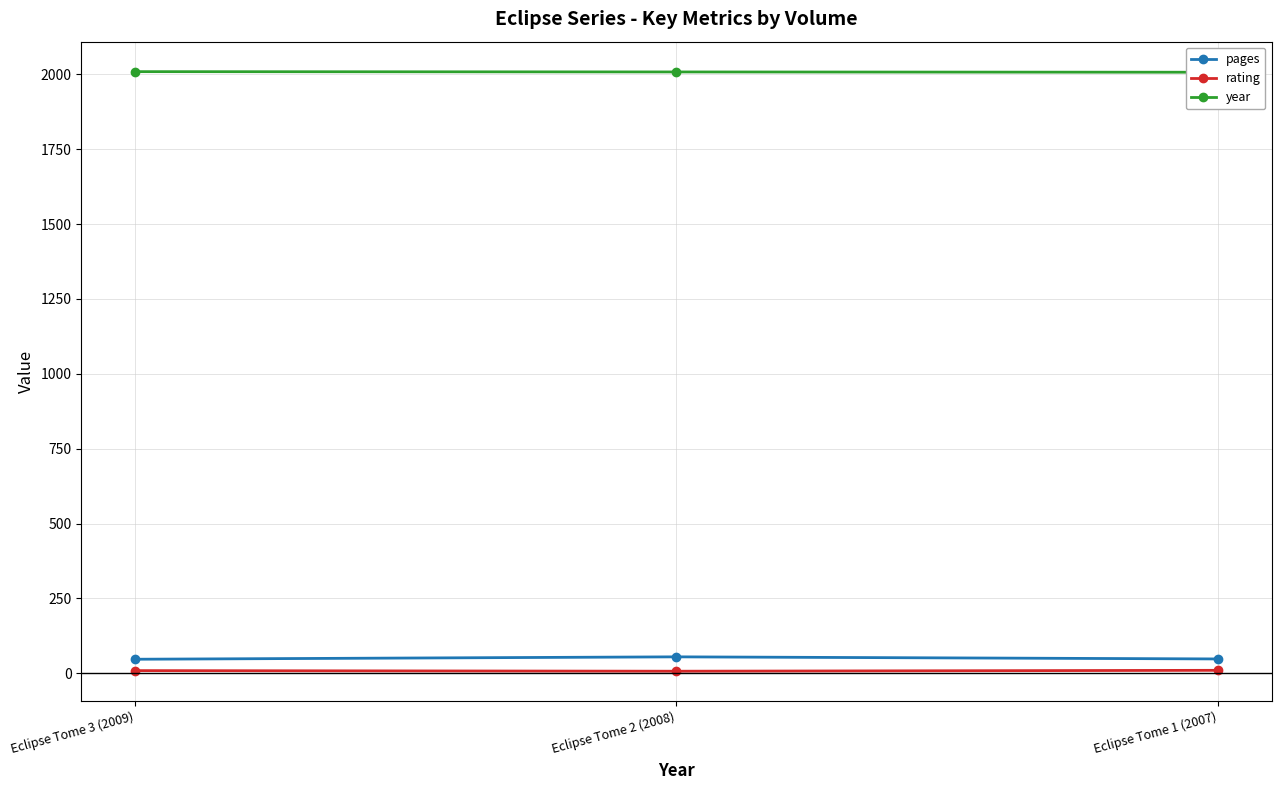

What is the label of the 3rd point from the right?

Eclipse Tome 3 (2009)